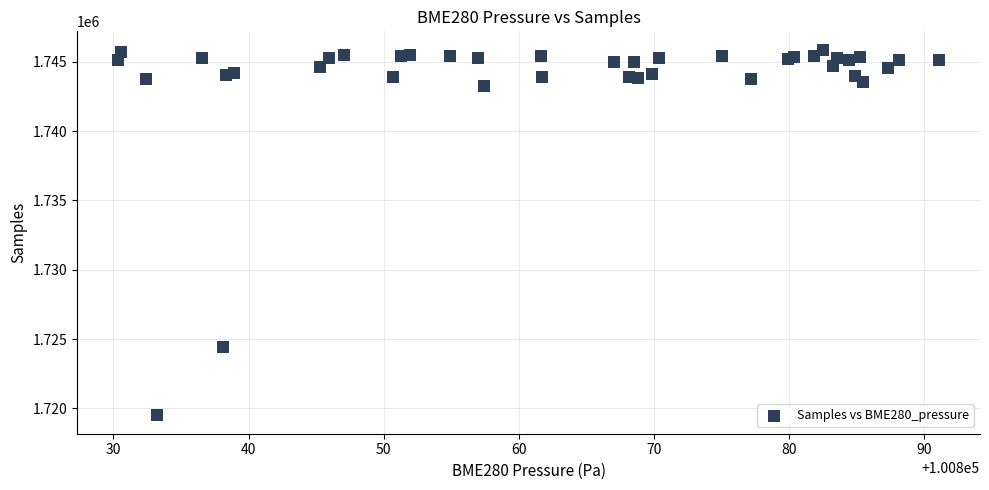

What Y value in the scatter plot is closest to 1732683?

1724416